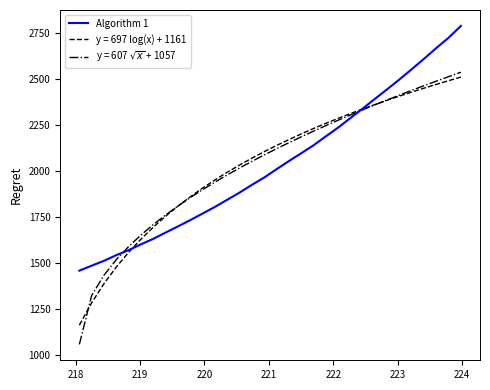

What is the greatest value displayed?

2788.8